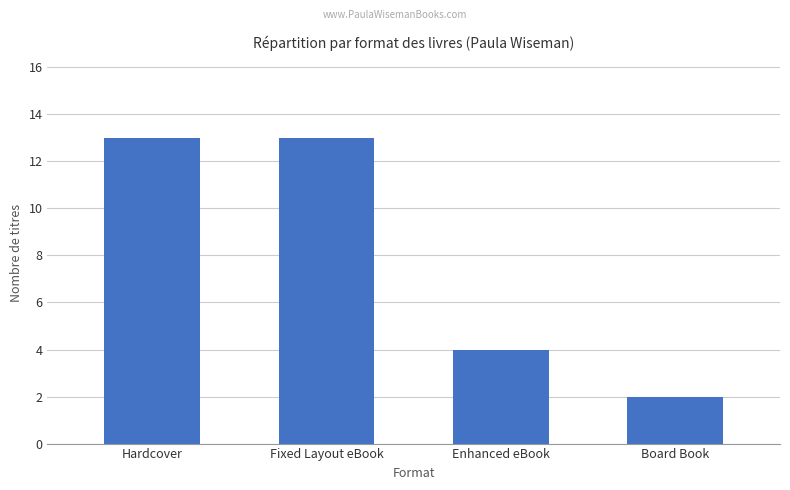

What is the approximate value at Enhanced eBook?

4